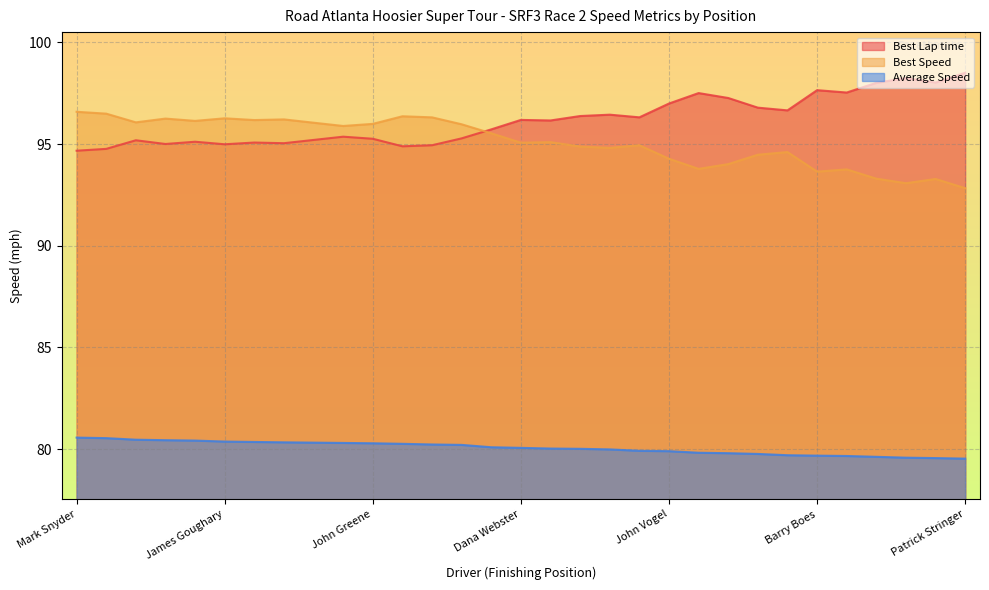

True or false: Best Lap time and Average Speed cross at least once.

False